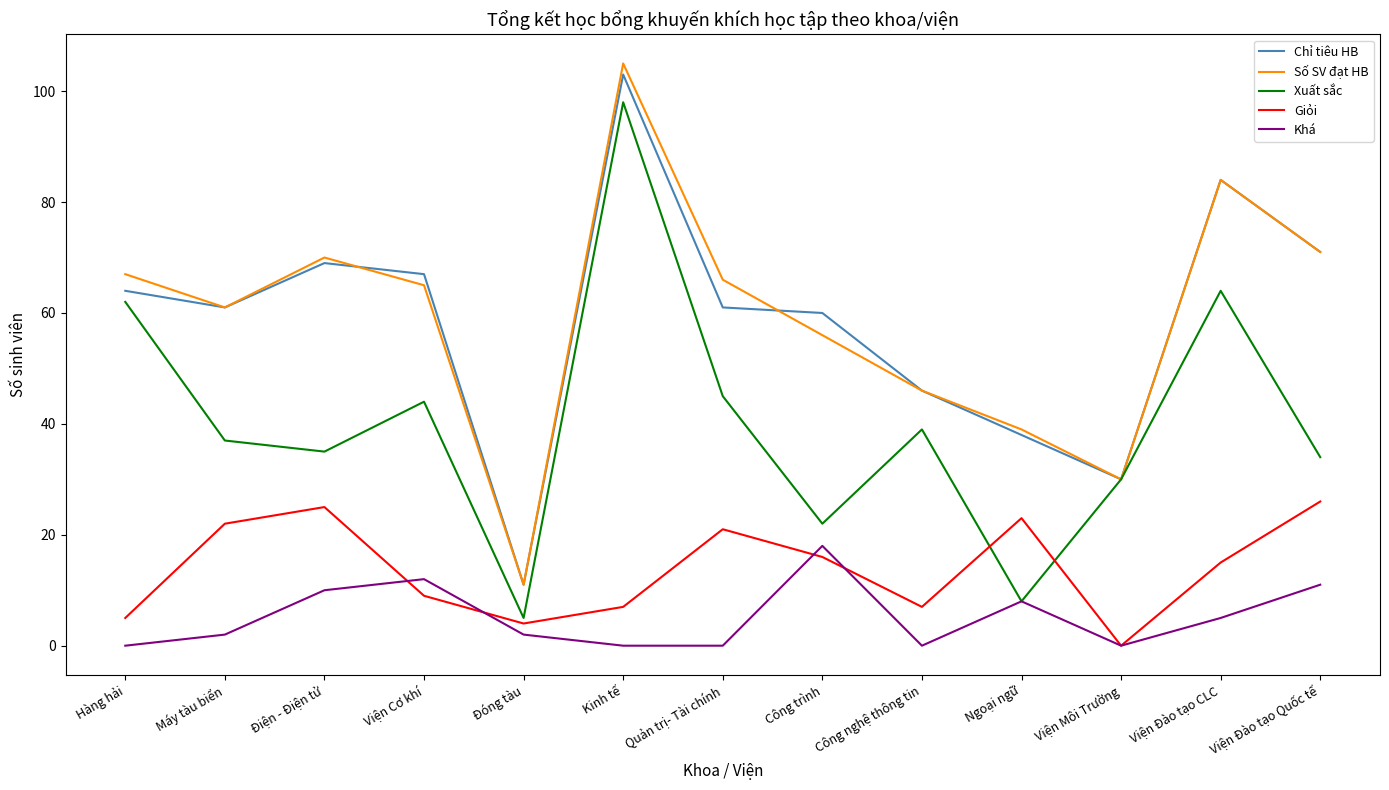

Which series has the largest range (max minus min)?

Số SV đạt HB